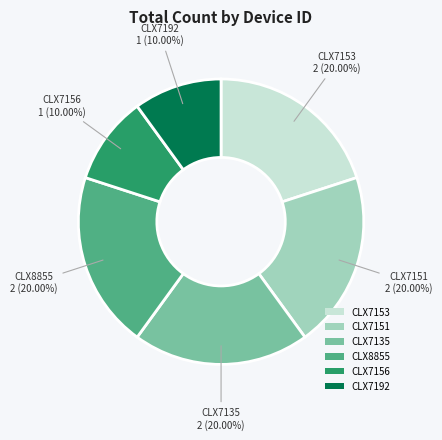

Does any single category account for the majority?

No